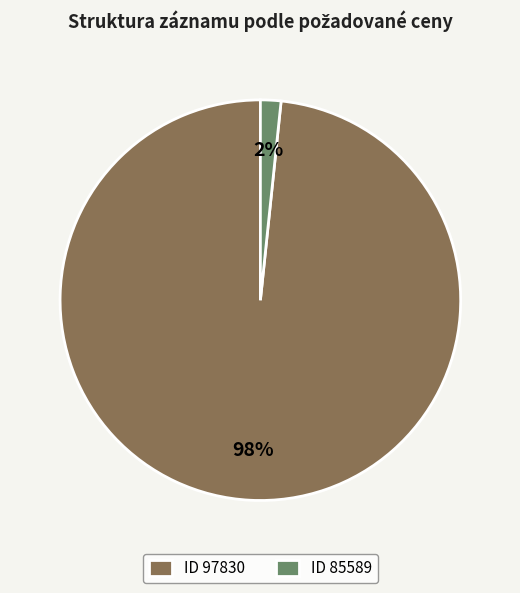

Do ID 85589 and ID 97830 together represent more than half of the pie?

Yes